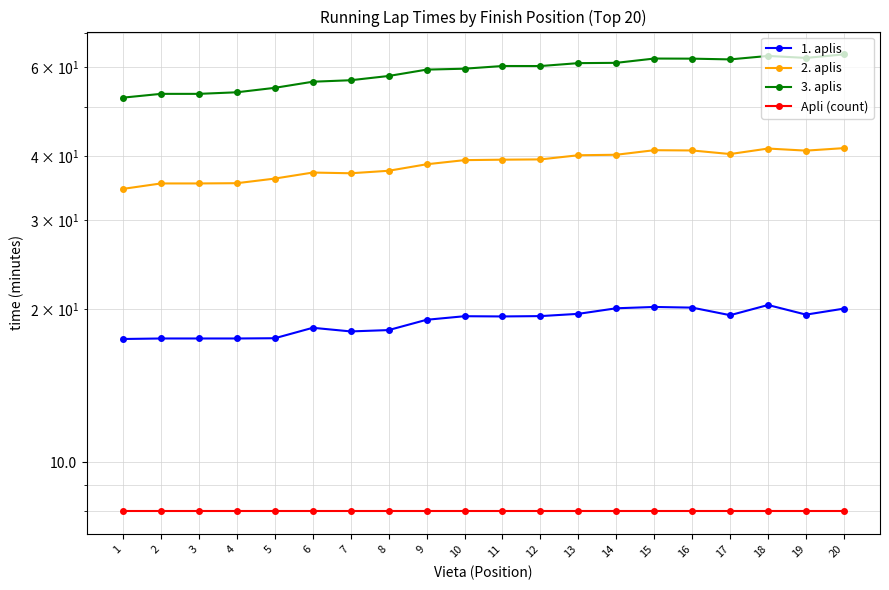

What are all the series names shown in the legend?

1. aplis, 2. aplis, 3. aplis, Apli (count)